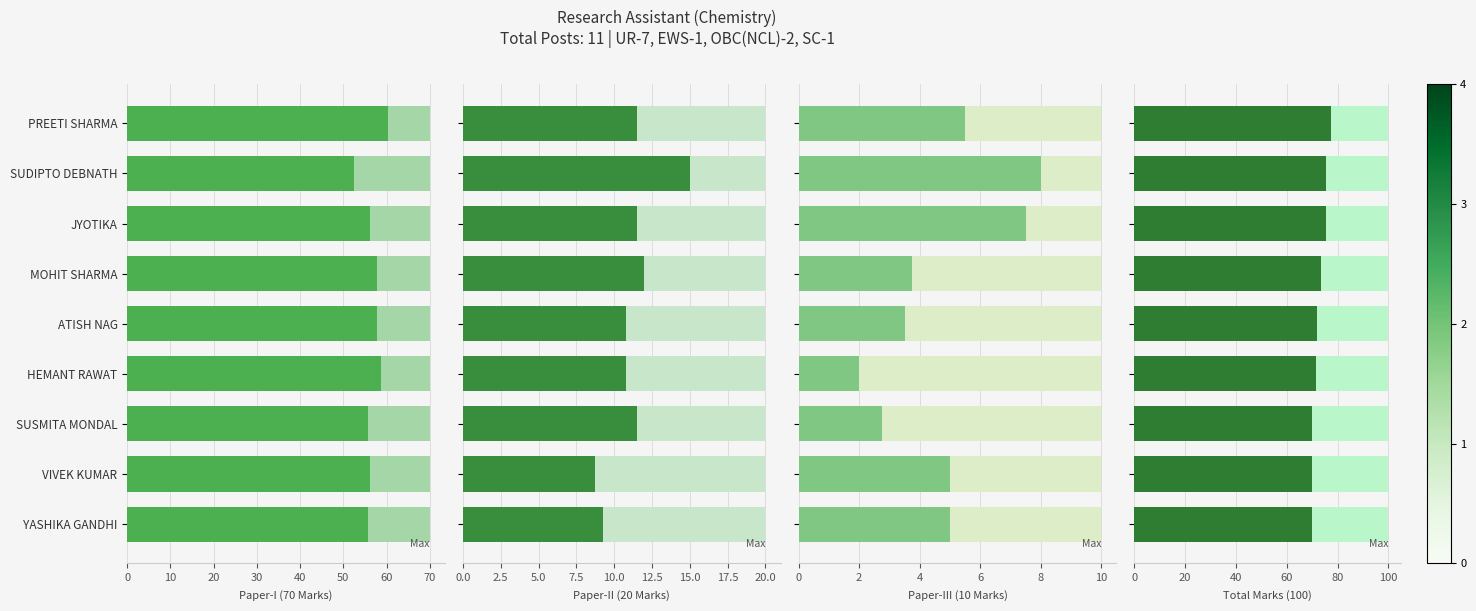

What is the difference between the Paper-II (20 Marks) values at VIVEK KUMAR and HEMANT RAWAT?

2.0